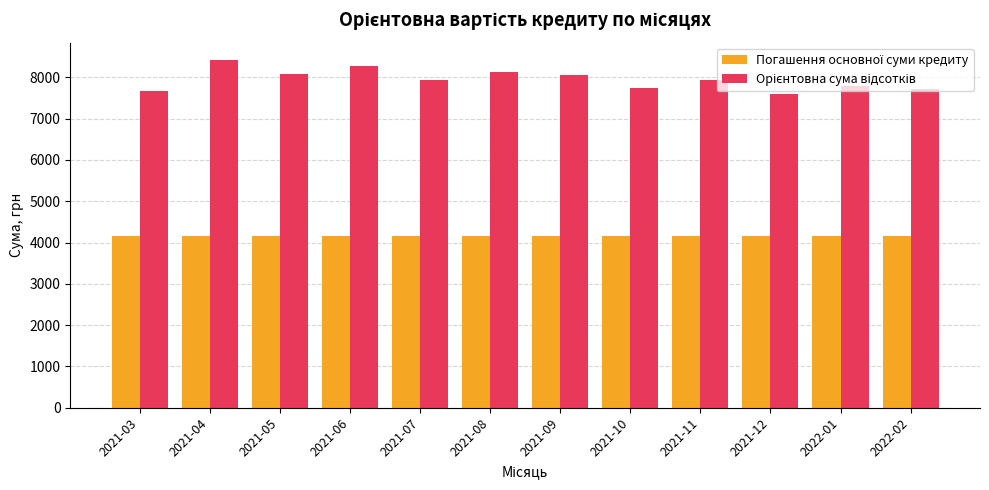

What is the spread (max minus min) of values at 2021-06?

4110.0